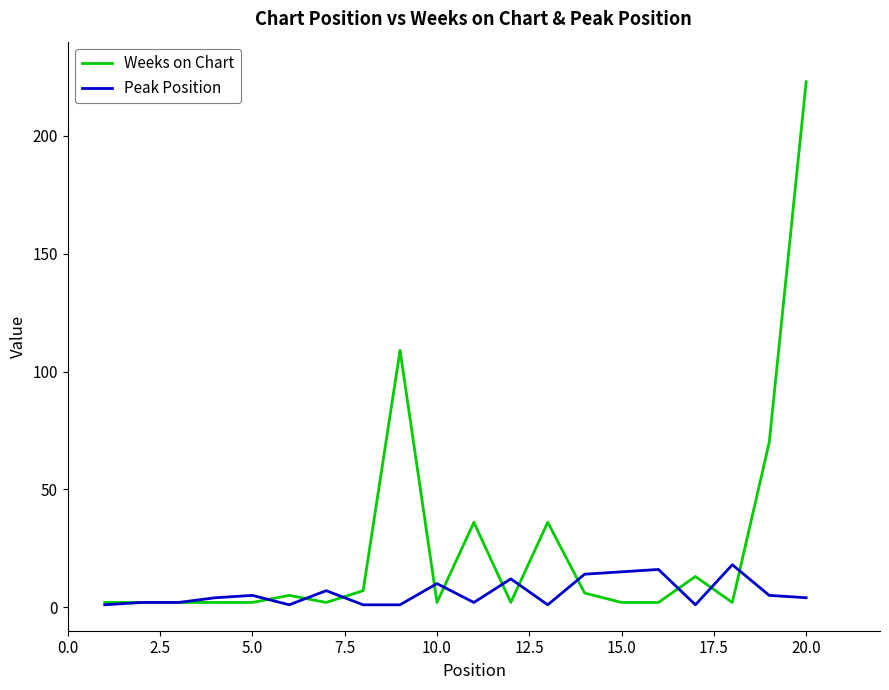

List the series in order of their peak value, lowest first.

Peak Position, Weeks on Chart